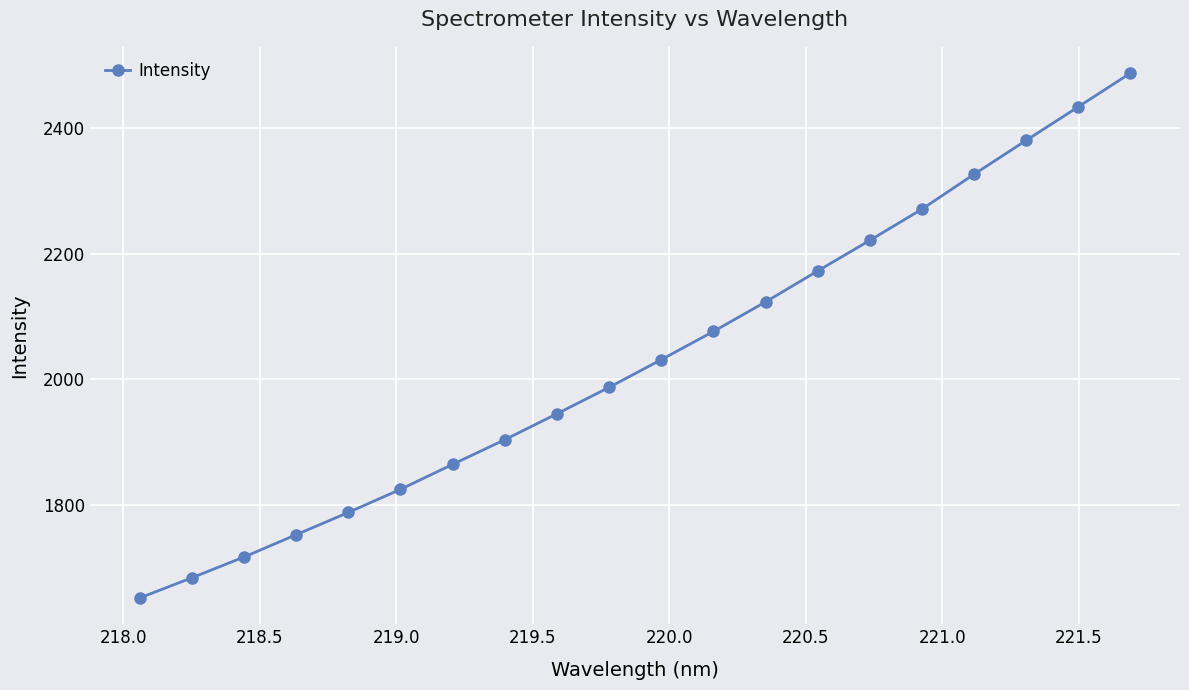

True or false: there are more than 2 points higher than both neighbors.

False